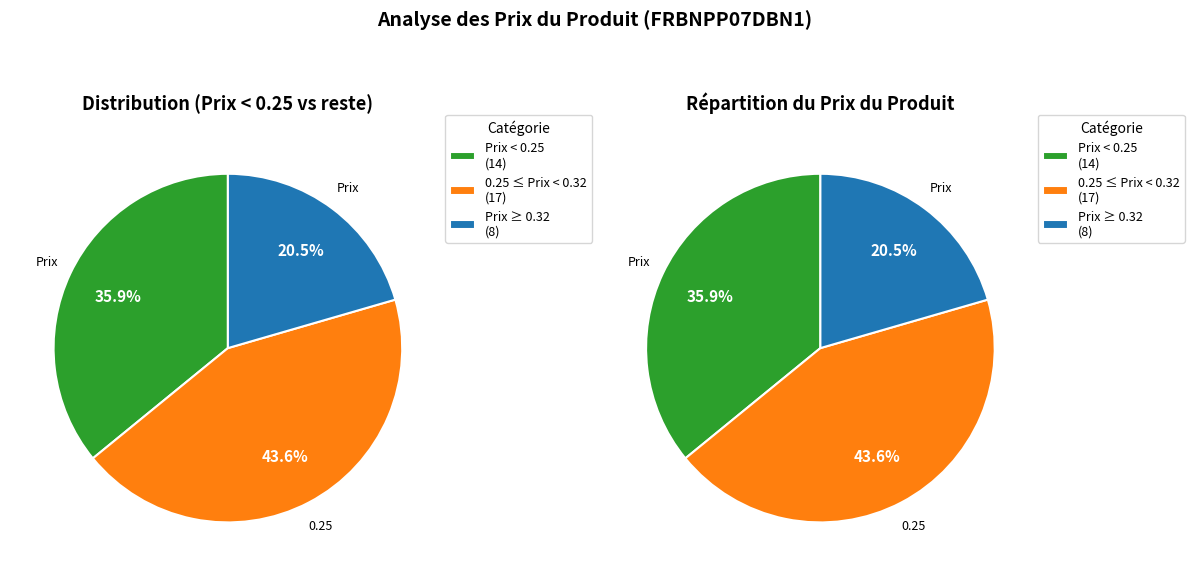

The 36 slice represents 12% of the pie. True or false?

False